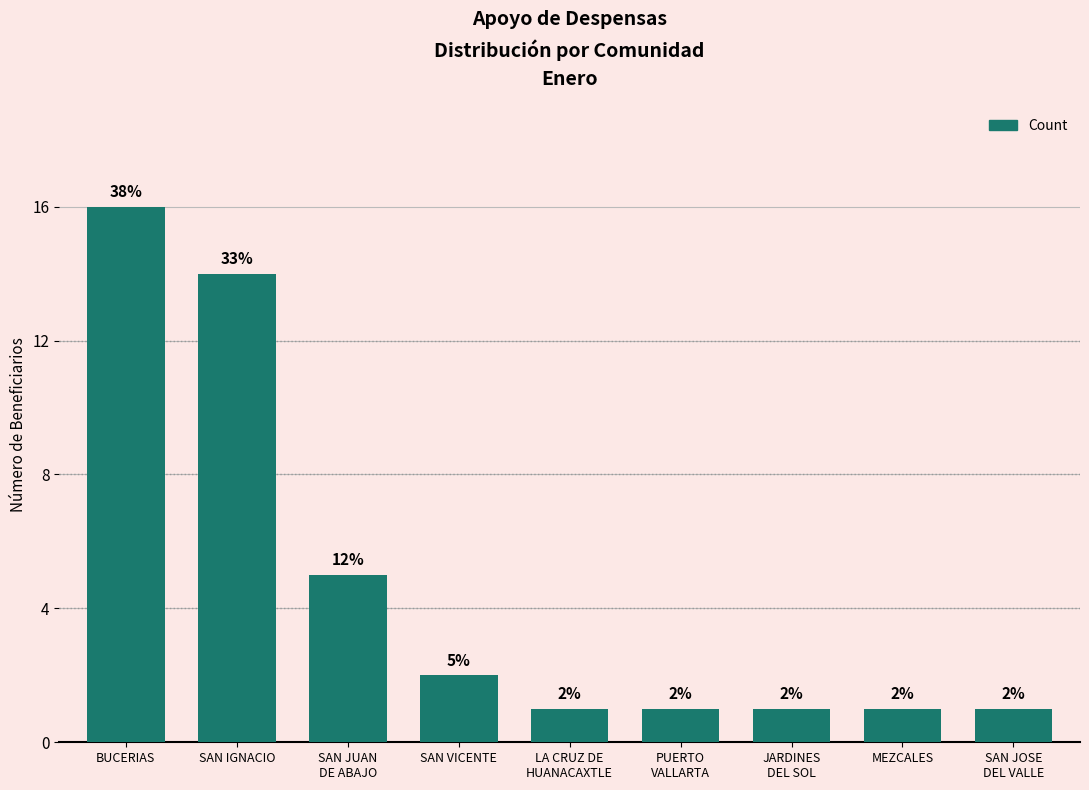

How many bars are there in total?

9